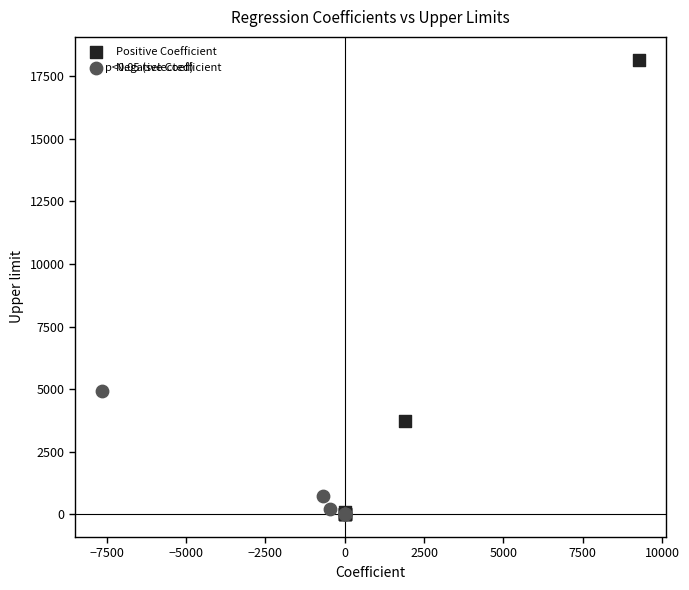

Which series has the widest spread of Y values?

Positive Coefficient